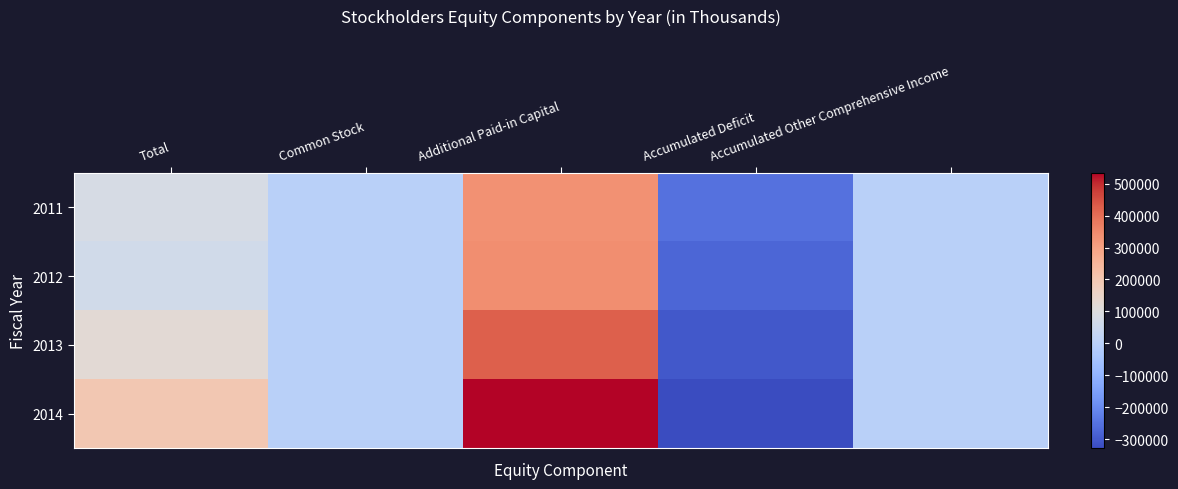

At which category is the sum across all series the highest?

Additional Paid-in Capital